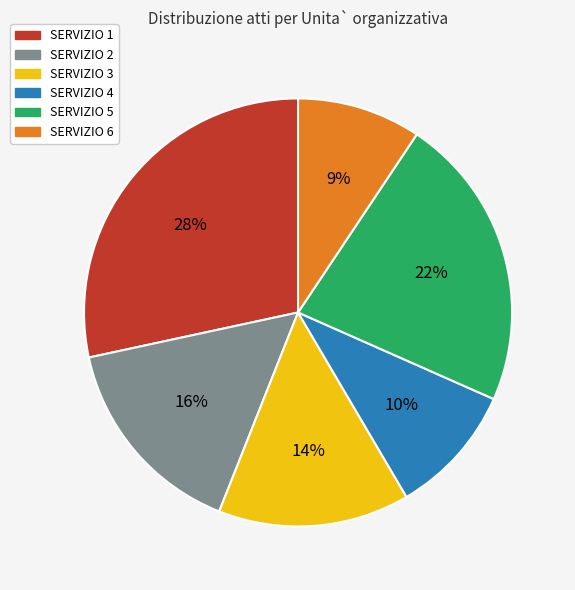

What percentage is the SERVIZIO 4 slice, to the nearest percent?

10%